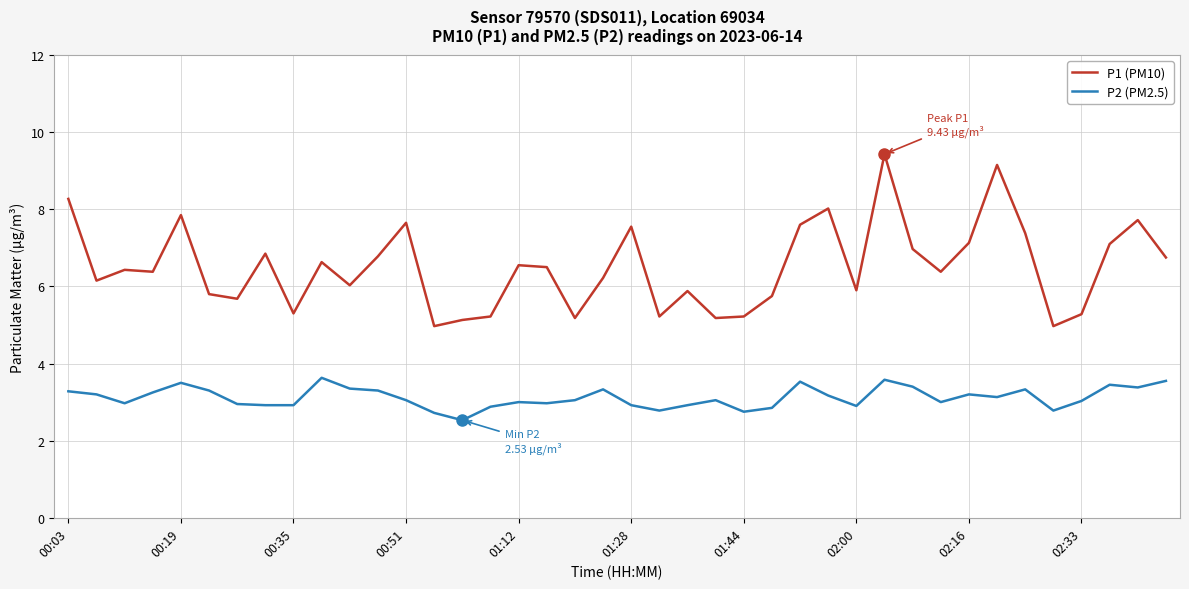

What are all the series names shown in the legend?

P1 (PM10), P2 (PM2.5)